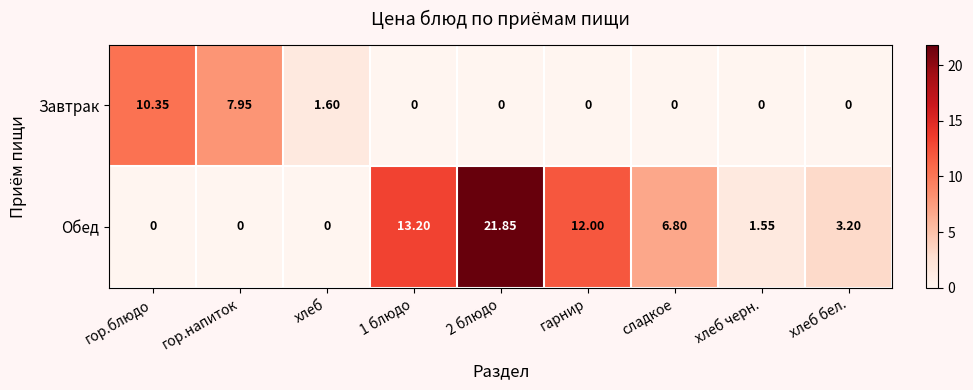

Where is Завтрак nearest to the value 5?

гор.напиток